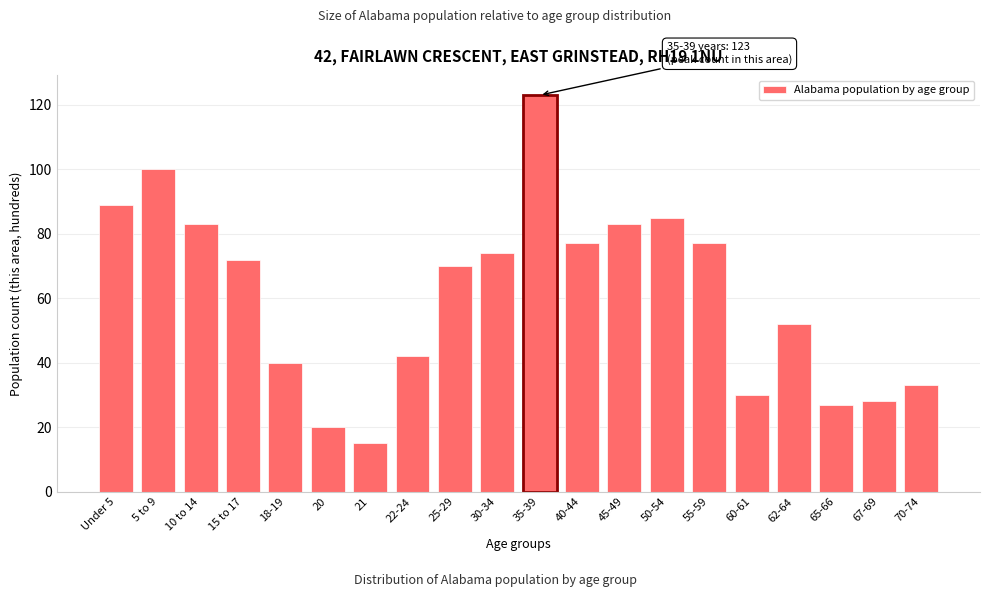

Reading left to right, extract all data points from this chart.

89	100	83	72	40	20	15	42	70	74	123	77	83	85	77	30	52	27	28	33